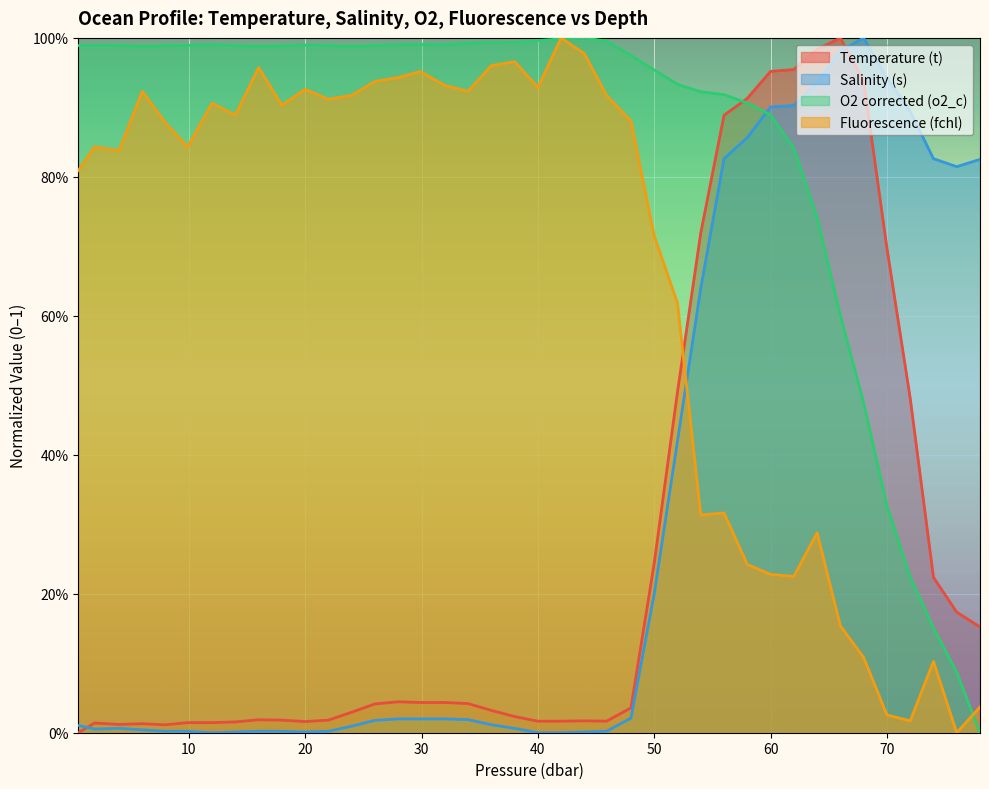

What is the label of the 23rd point from the left?

44.0